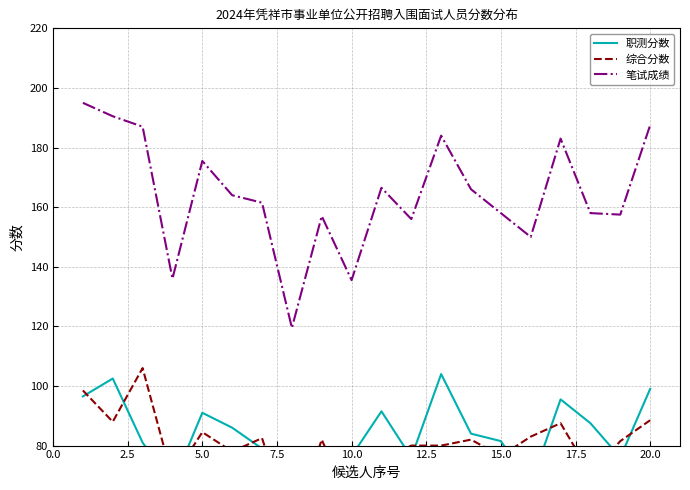

The 职测分数 series shows 118.8 at 17.5. True or false?

False